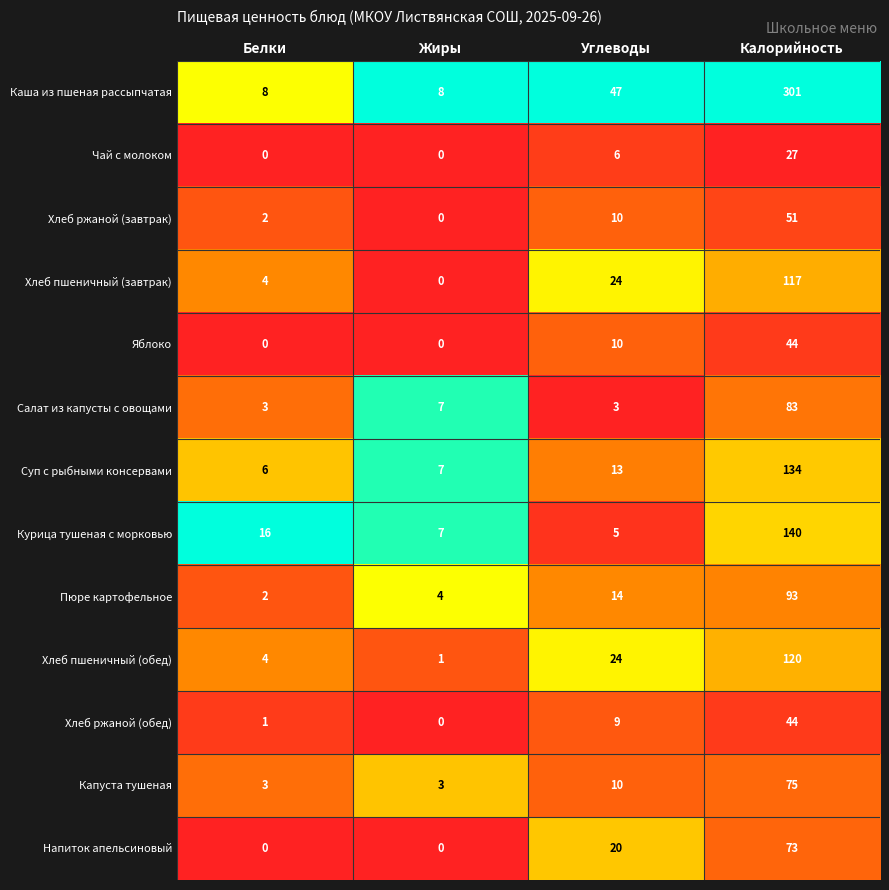

What is the difference between the highest and lowest values at Белки?

16